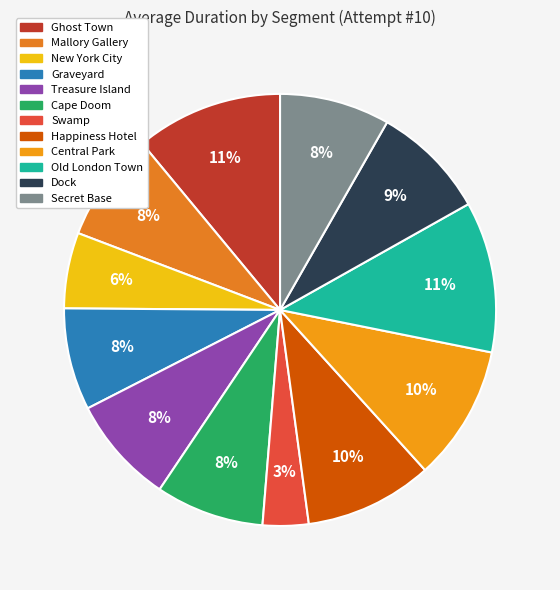

The New York City slice represents 15% of the pie. True or false?

False